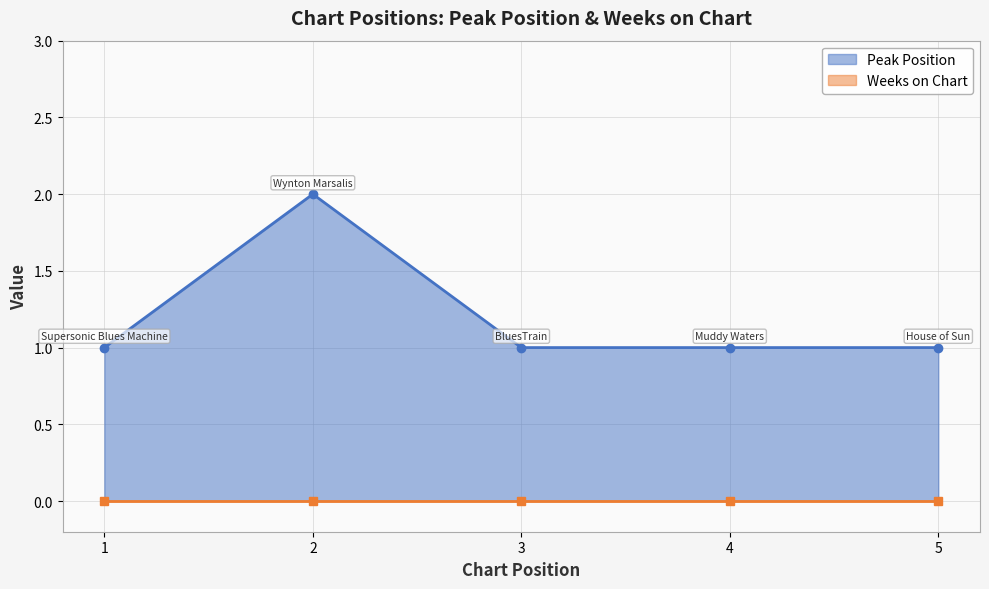

At which category does the chart reach its minimum across all series?

1